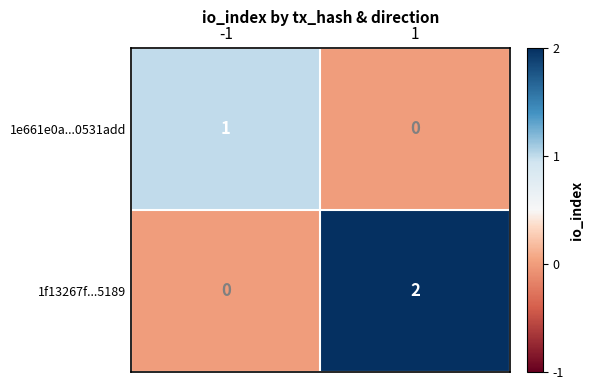

Reading left to right, extract all data points from this chart.

1e661e0a...0531add: -1=1	1=0
1f13267f...5189: -1=0	1=2